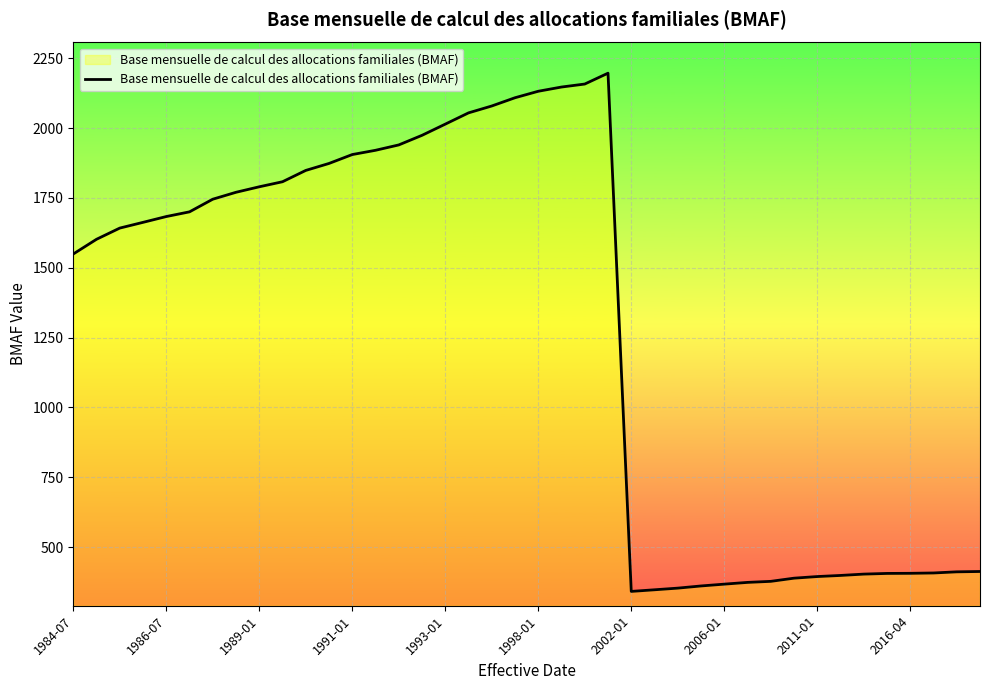

What is the greatest value displayed?

2196.4